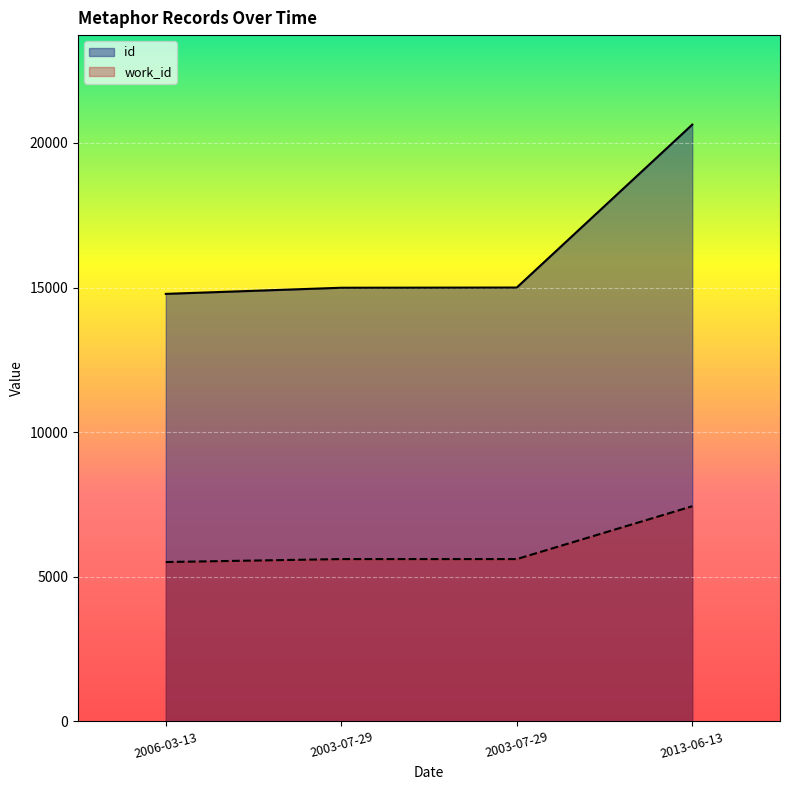

How many values in the id series are below 14999?

2